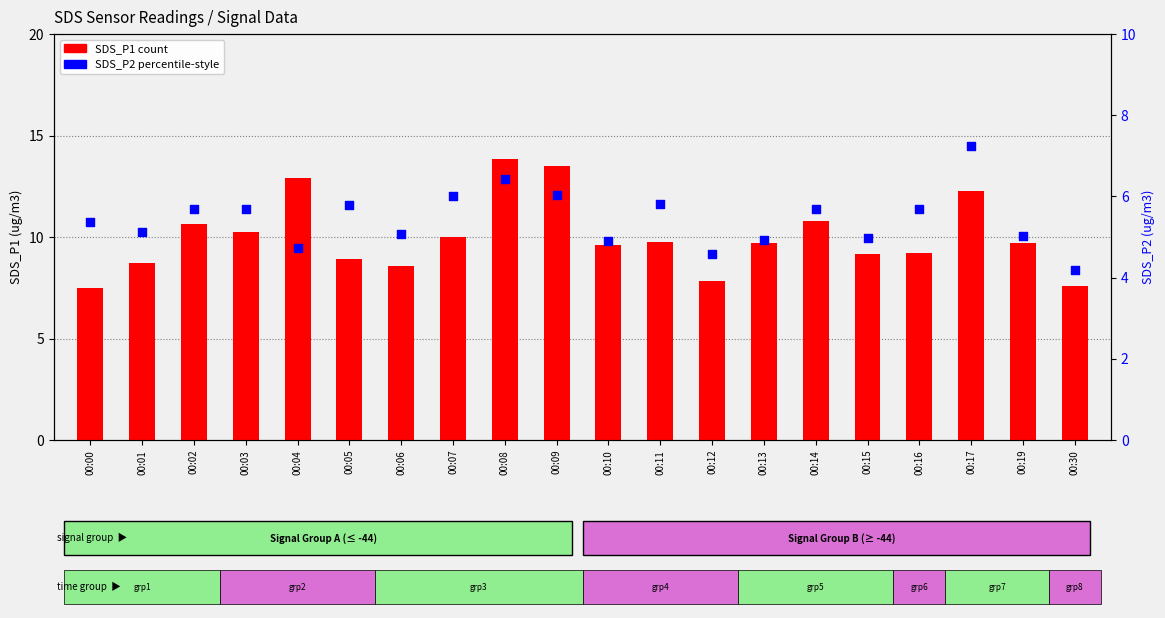

Is the value of SDS_P2 at 00:14 greater than the value of SDS_P1 at 00:05?

No